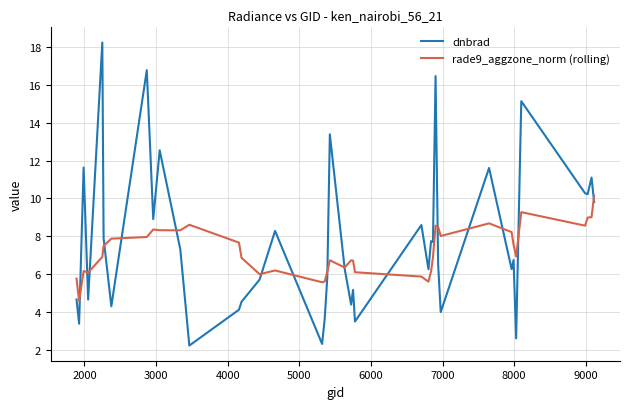

What is the lowest value of the dnbrad series?

2.2